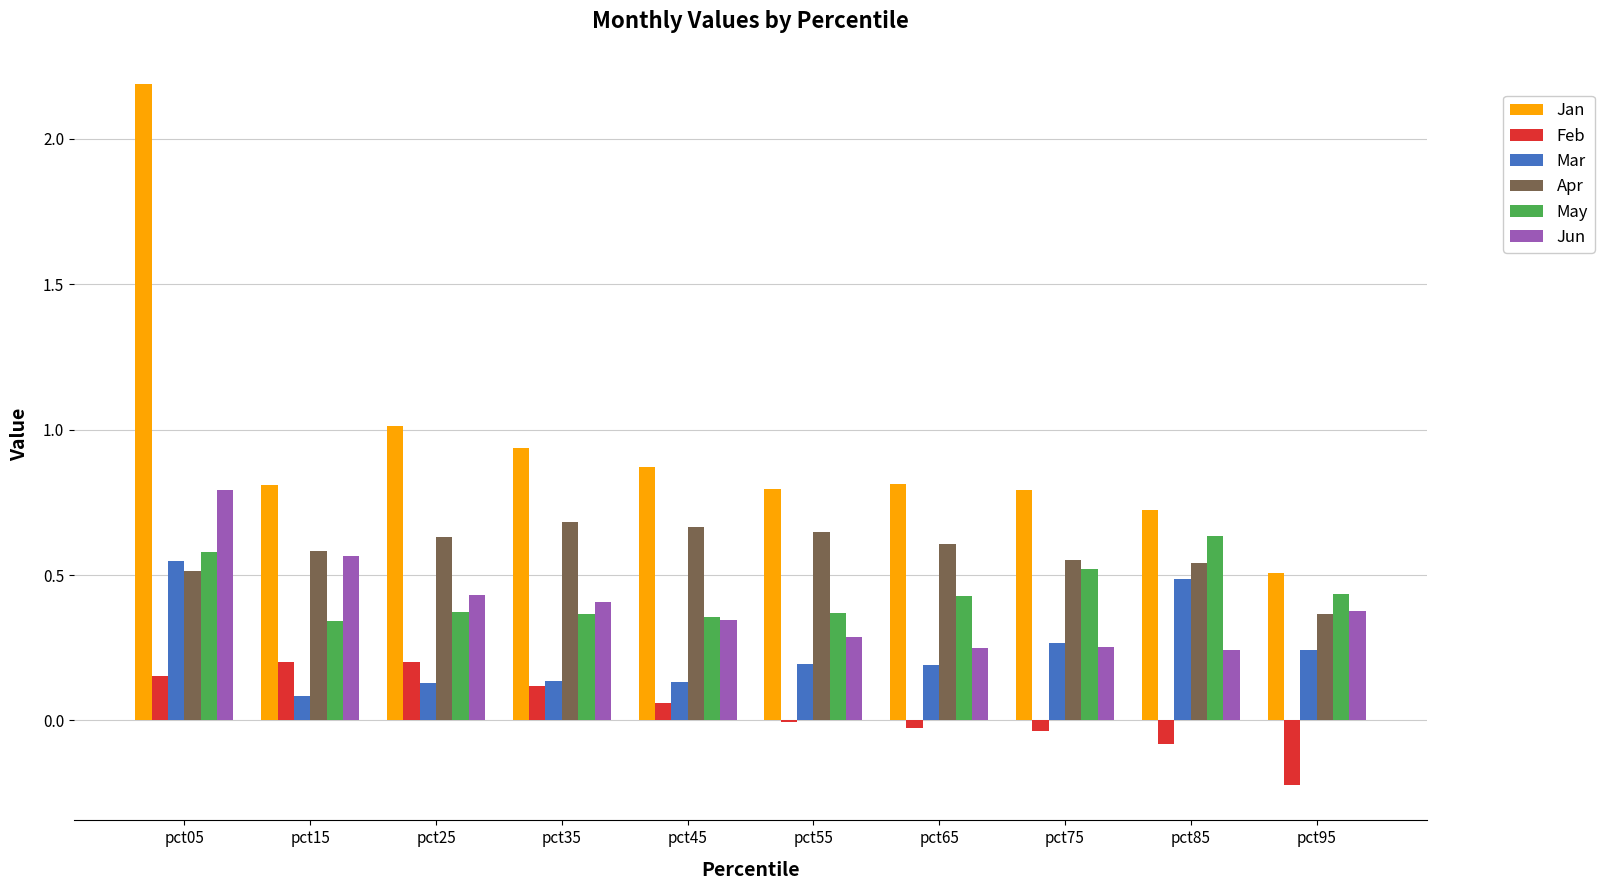

Which category has the highest value in the Jan series?

pct05